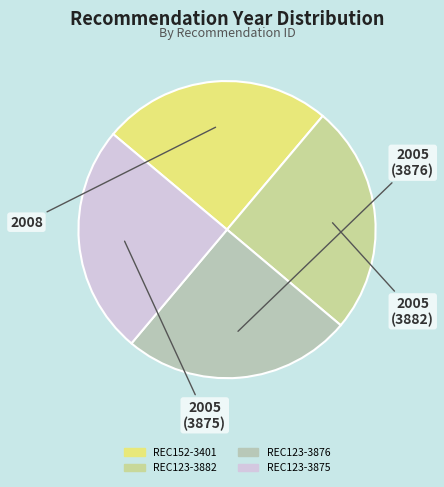

What is the largest slice in the pie chart?

REC152-3401